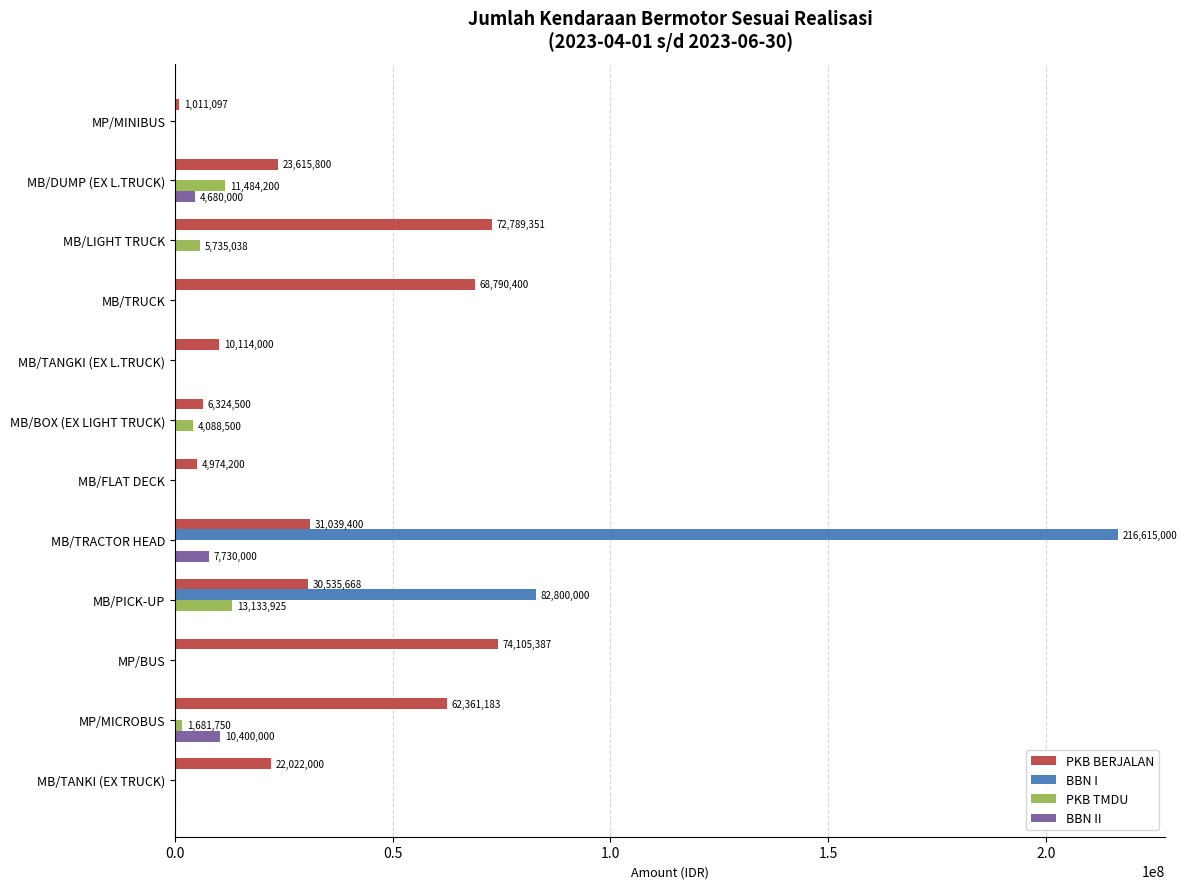

What is the sum of all PKB TMDU values?

36123413